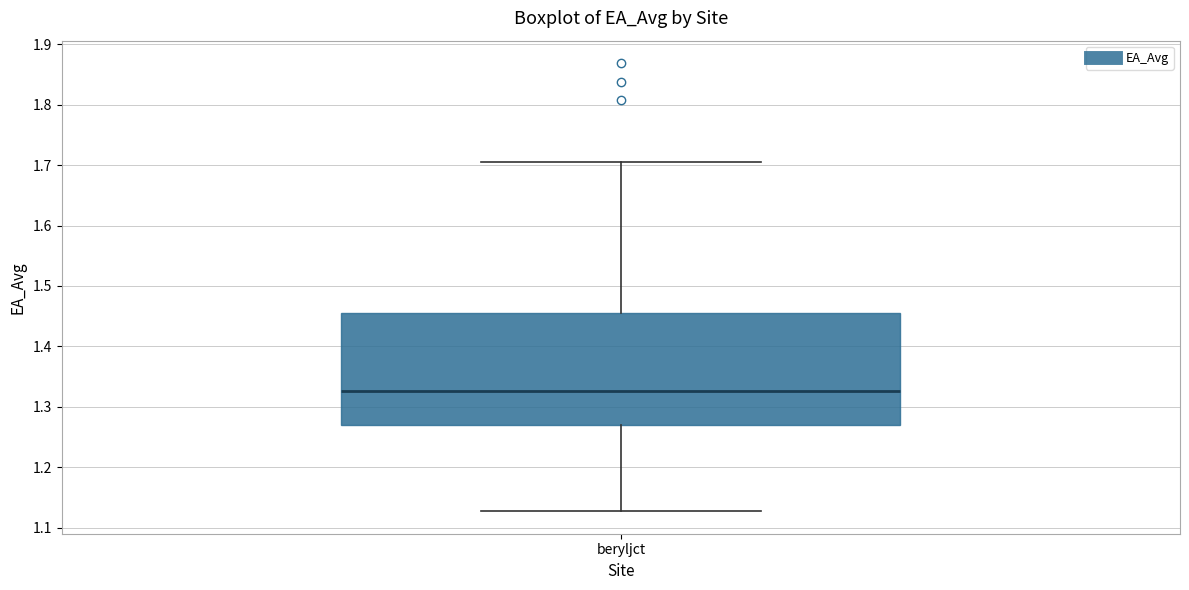

Transcribe this box plot: give where the median line is, the range the box spans, and where the two whiskers end, as read against the y-axis. The values are not printed on the chart, so give them approximately, as read against the axis.

median 1.33, box 1.27 to 1.46, whiskers 1.13 to 1.71